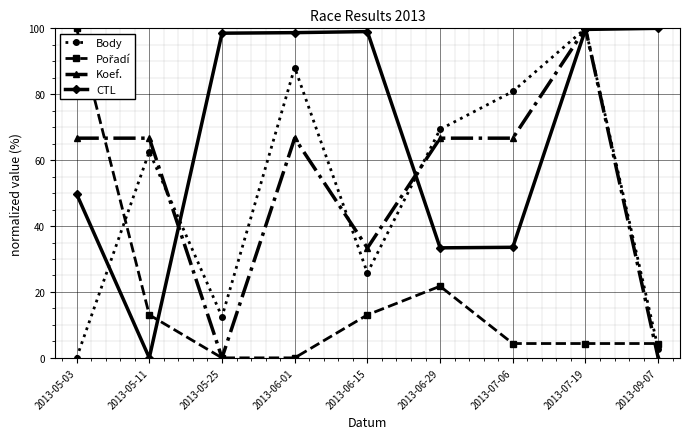

Is it true that Body equals 62.6 at 2013-05-11?

True